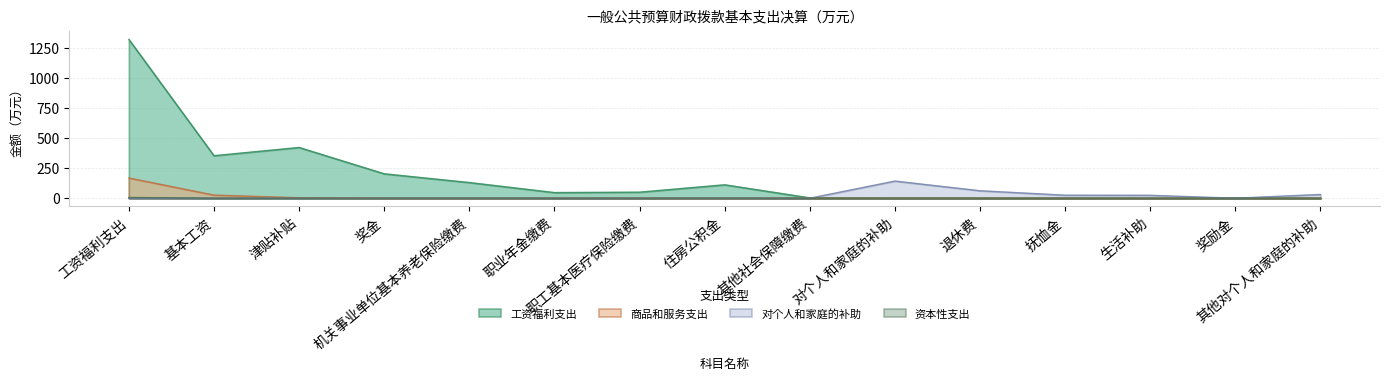

Reading left to right, list all the values displayed in this chart.

工资福利支出: 工资福利支出=1323.7	基本工资=354.4	津贴补贴=422.9	奖金=203.6	机关事业单位基本养老保险缴费=130.6	职业年金缴费=47.0	职工基本医疗保险缴费=50.4	住房公积金=111.9	其他社会保障缴费=2.9	对个人和家庭的补助=0.0	退休费=0.0	抚恤金=0.0	生活补助=0.0	奖励金=0.0	其他对个人和家庭的补助=0.0
商品和服务支出: 工资福利支出=168.4	基本工资=25.9	津贴补贴=4.0	奖金=0.0	机关事业单位基本养老保险缴费=0.0	职业年金缴费=0.0	职工基本医疗保险缴费=0.0	住房公积金=0.0	其他社会保障缴费=0.0	对个人和家庭的补助=0.0	退休费=0.0	抚恤金=0.0	生活补助=0.0	奖励金=0.0	其他对个人和家庭的补助=0.0
对个人和家庭的补助: 工资福利支出=0.0	基本工资=0.0	津贴补贴=0.0	奖金=0.0	机关事业单位基本养老保险缴费=0.0	职业年金缴费=0.0	职工基本医疗保险缴费=0.0	住房公积金=0.0	其他社会保障缴费=0.0	对个人和家庭的补助=142.8	退休费=62.2	抚恤金=25.1	生活补助=24.2	奖励金=0.0	其他对个人和家庭的补助=31.2
资本性支出: 工资福利支出=5.9	基本工资=0.0	津贴补贴=0.0	奖金=0.0	机关事业单位基本养老保险缴费=0.0	职业年金缴费=0.0	职工基本医疗保险缴费=0.0	住房公积金=0.0	其他社会保障缴费=0.0	对个人和家庭的补助=0.0	退休费=0.0	抚恤金=0.0	生活补助=0.0	奖励金=0.0	其他对个人和家庭的补助=0.0